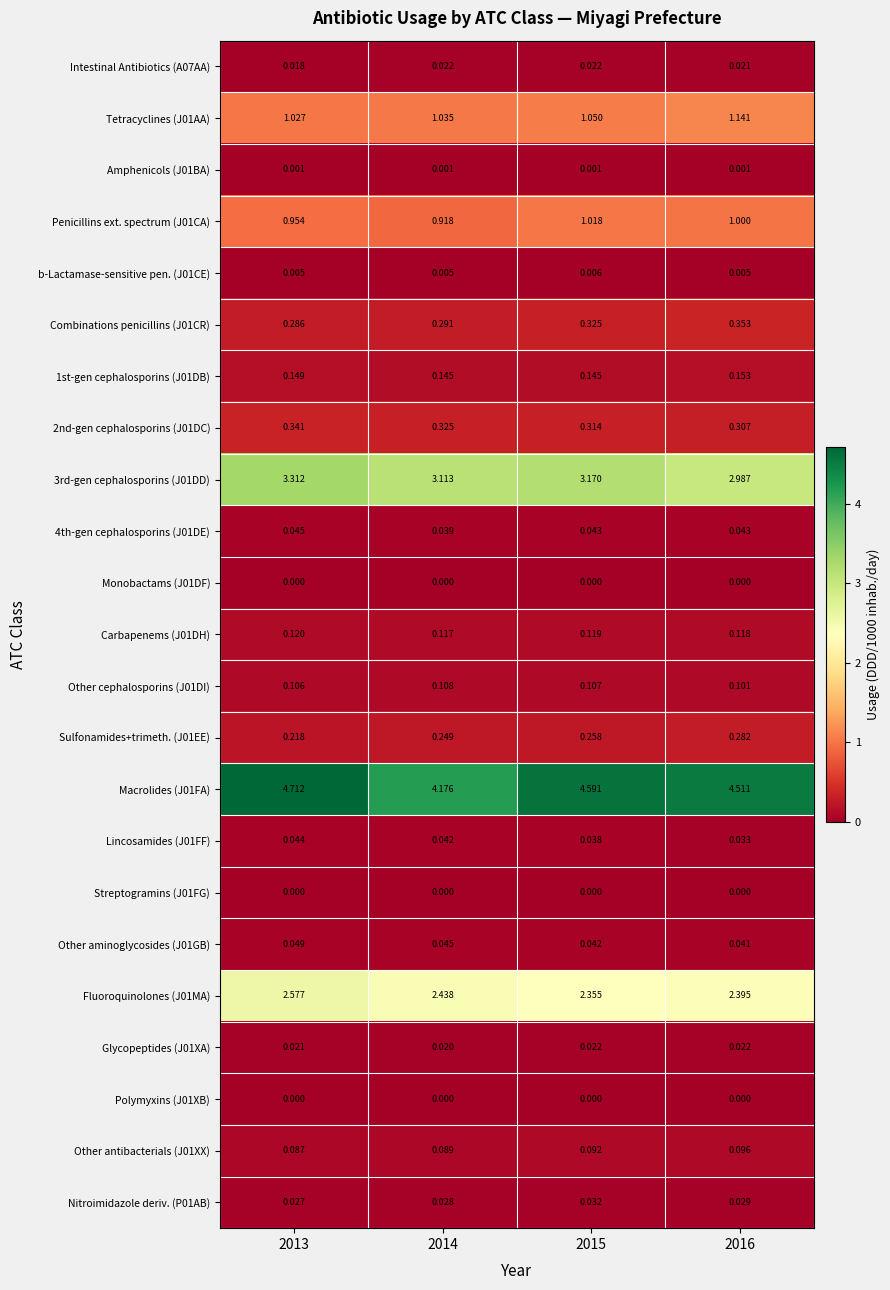

At which category is the sum across all series the highest?

2013